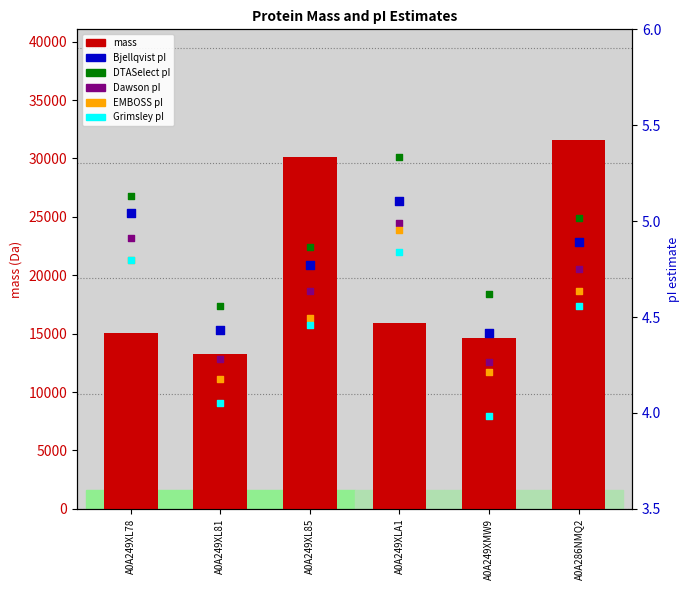

What are all the series names shown in the legend?

mass, Bjellqvist, DTASelect, Dawson, EMBOSS, Grimsley